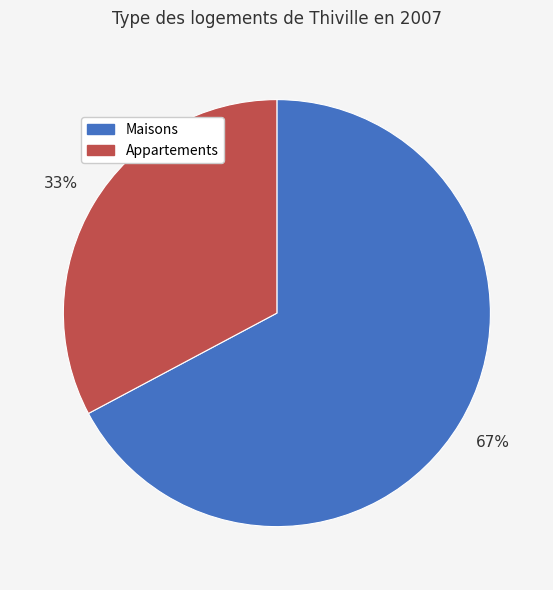

To the nearest percent, what is the combined percentage of Maisons and Appartements?

100%